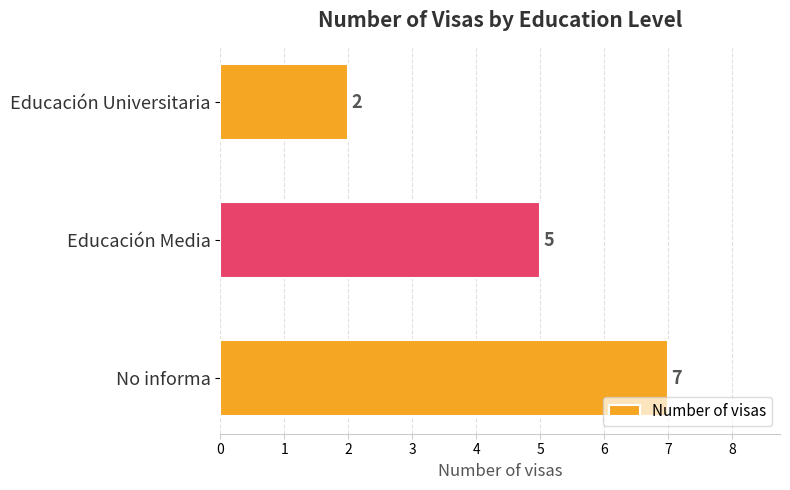

At which label is the value closest to 4?

Educación Media